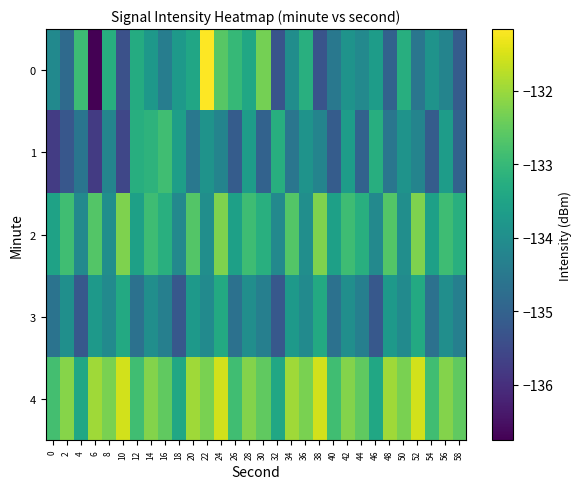

What is the total value across all series at 58?

-670.2